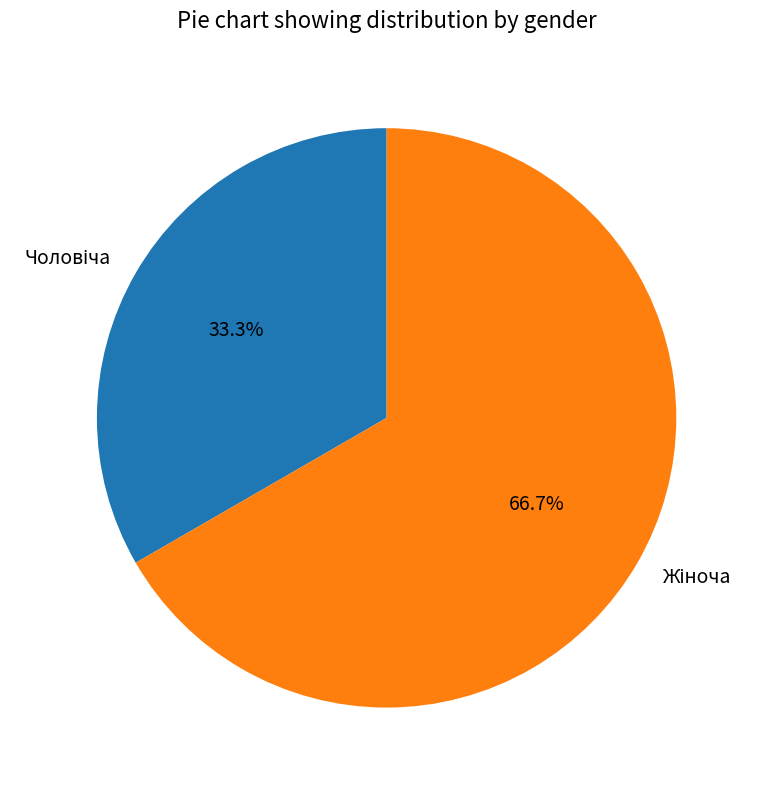

Does any single category account for the majority?

Yes